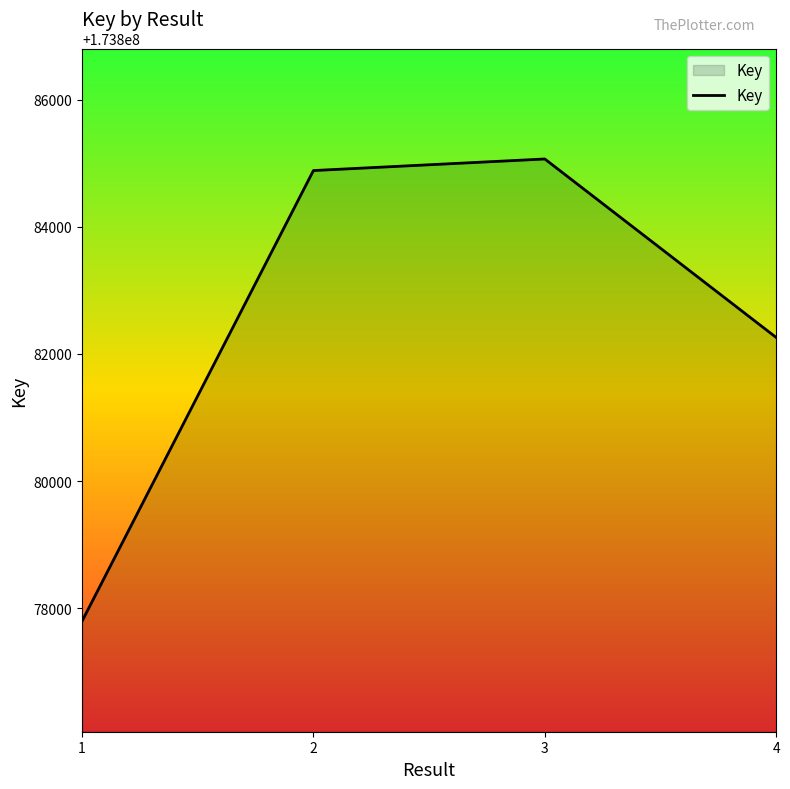

True or false: there are more than 2 points higher than both neighbors.

False